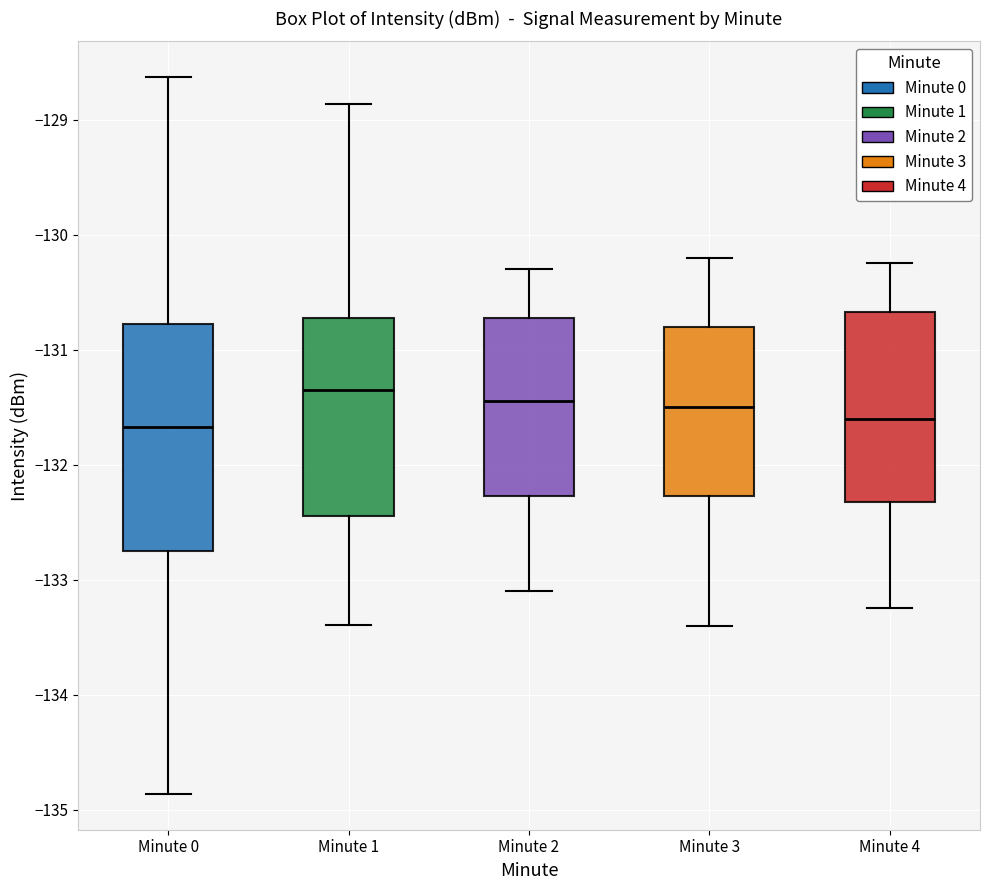

Where does the median line of the box for Minute 2 sit on the y-axis? The values are not printed on the chart, so give them approximately, as read against the axis.

-131.4